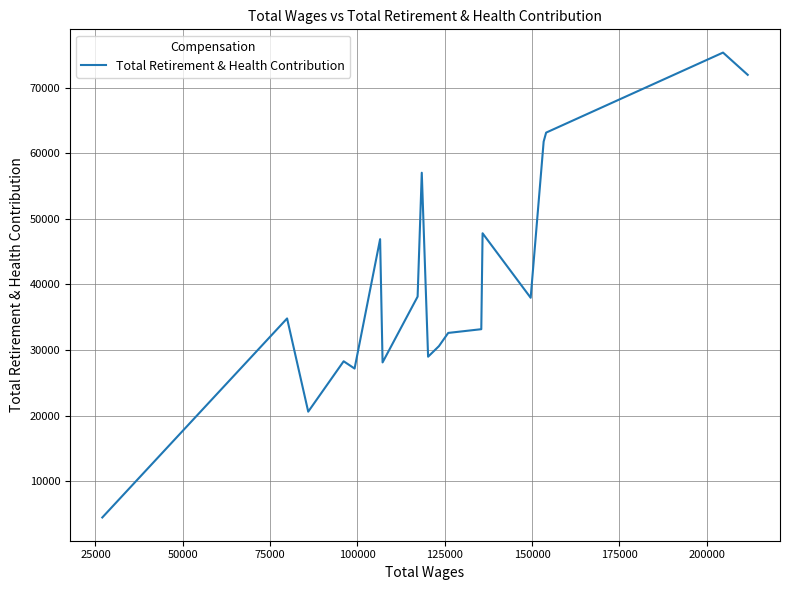

Does the chart display data point markers on the line(s)?

No